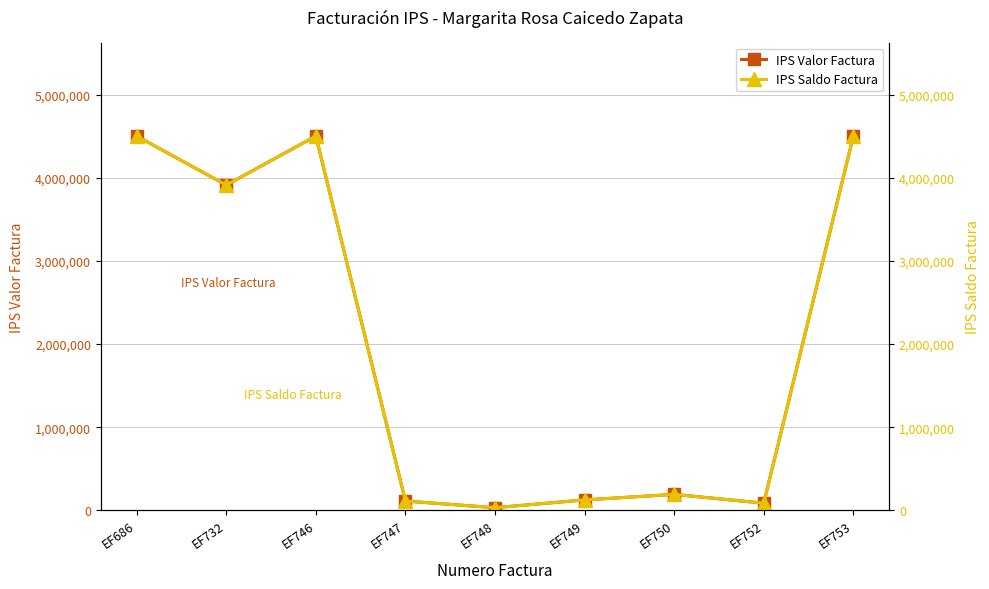

What is the value of the IPS Saldo Factura point at the 3rd from the left?

4500000